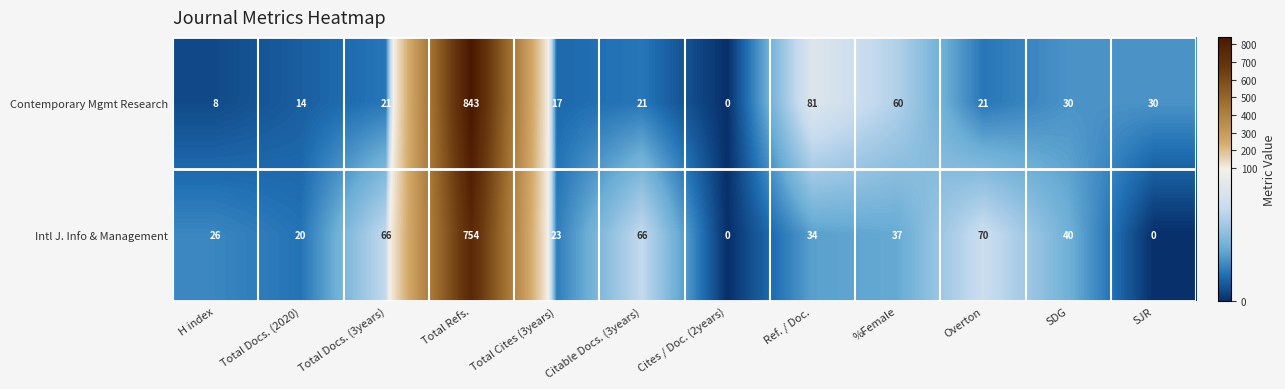

Reading left to right, what are all the values shown in this chart?

Contemporary Mgmt Research: H index=8	Total Docs. (2020)=14	Total Docs. (3years)=21	Total Refs.=843	Total Cites (3years)=17	Citable Docs. (3years)=21	Cites / Doc. (2years)=0	Ref. / Doc.=81	%Female=60	Overton=21	SDG=30	SJR=30
Intl J. Info & Management: H index=26	Total Docs. (2020)=20	Total Docs. (3years)=66	Total Refs.=754	Total Cites (3years)=23	Citable Docs. (3years)=66	Cites / Doc. (2years)=0	Ref. / Doc.=34	%Female=37	Overton=70	SDG=40	SJR=0